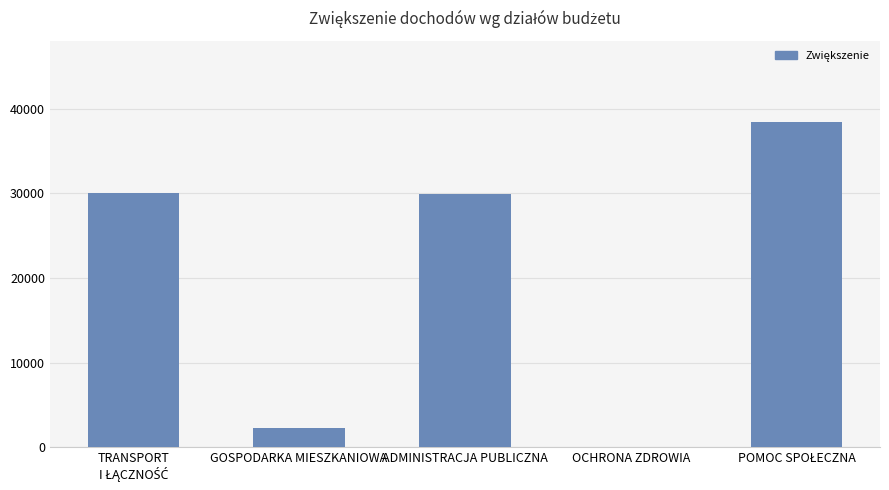

What is the ratio of the value at ADMINISTRACJA PUBLICZNA to the value at GOSPODARKA MIESZKANIOWA?

13.0